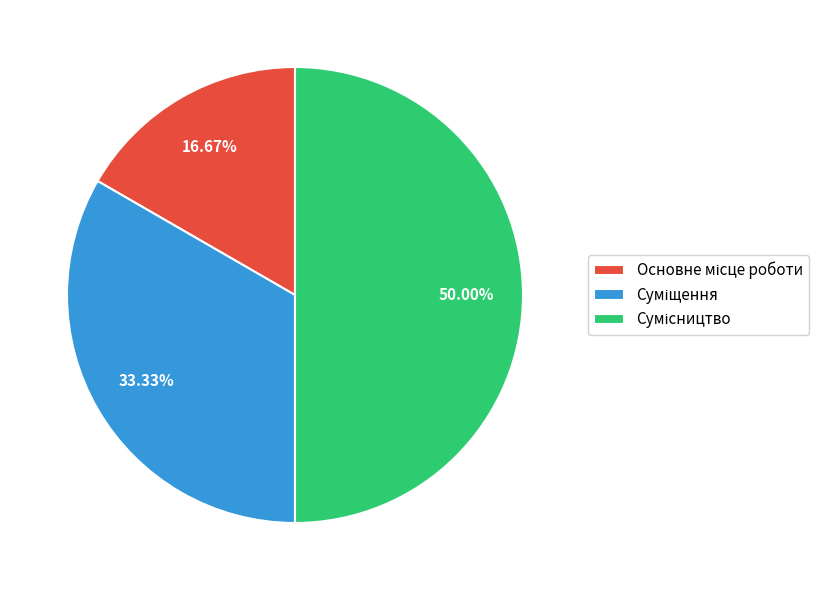

How many slices are in this pie chart?

3